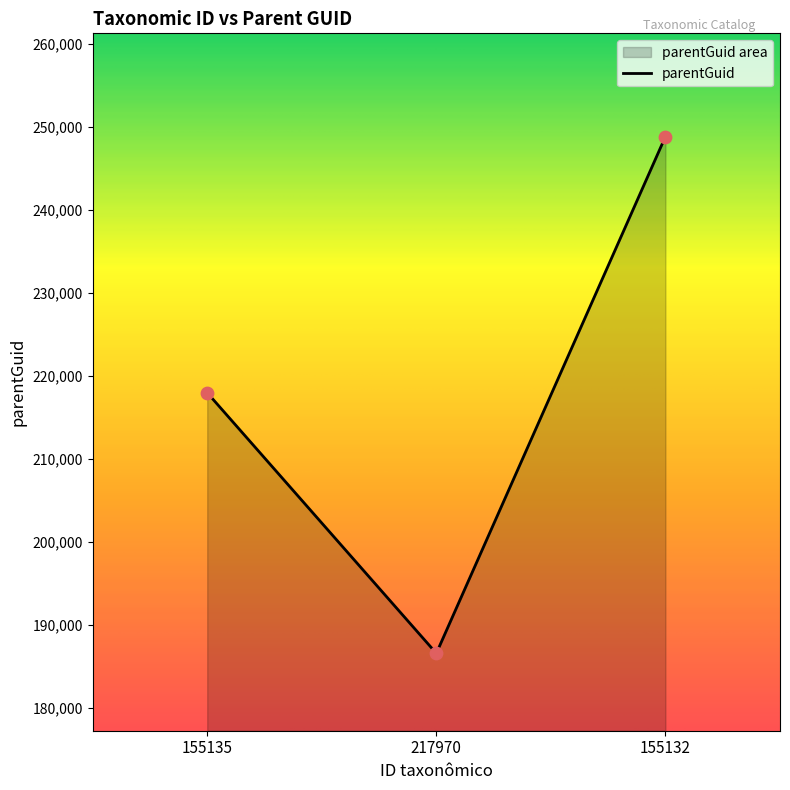

Approximately how many times larger is the value at 155132 compared to 155135?

1.1